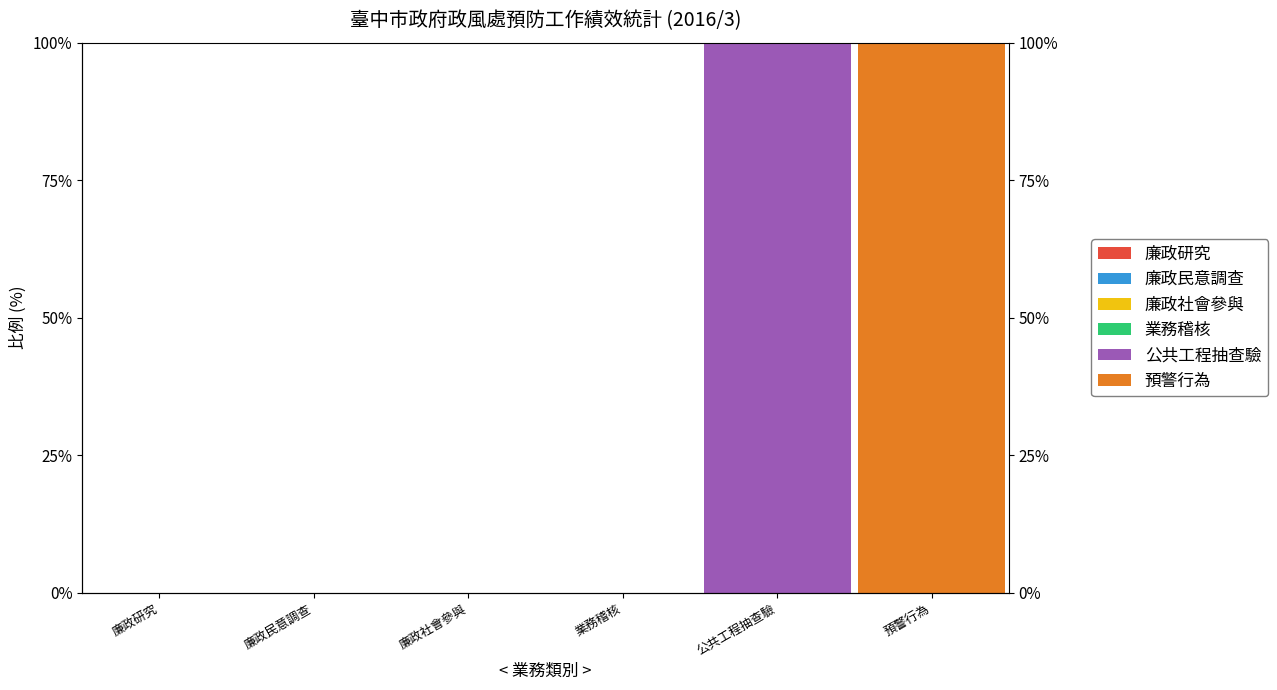

Which category has the highest value in the 廉政民意調查 series?

廉政研究